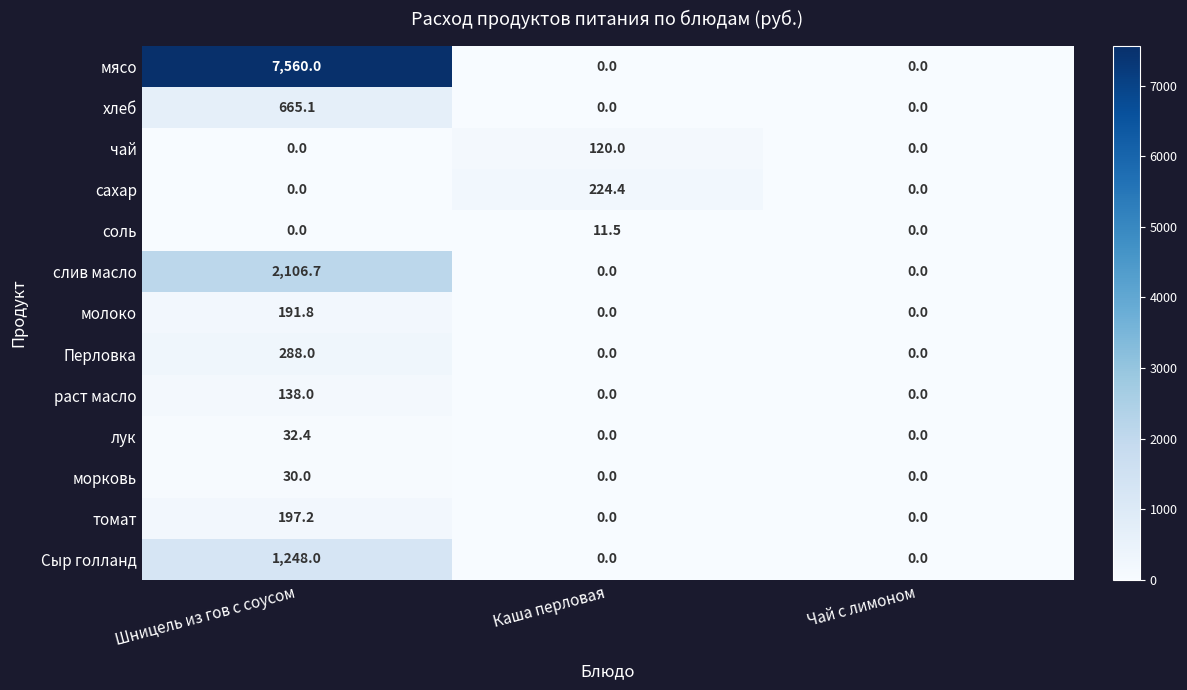

Rank the series by their maximum value, from lowest to highest.

соль, морковь, лук, чай, раст масло, молоко, томат, сахар, Перловка, хлеб, Сыр голланд, слив масло, мясо